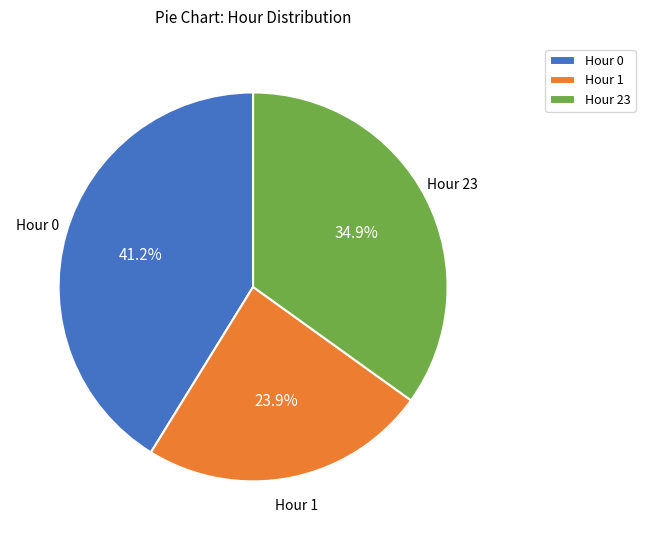

What is the ratio of the value at Hour 23 to the value at Hour 0?

0.8